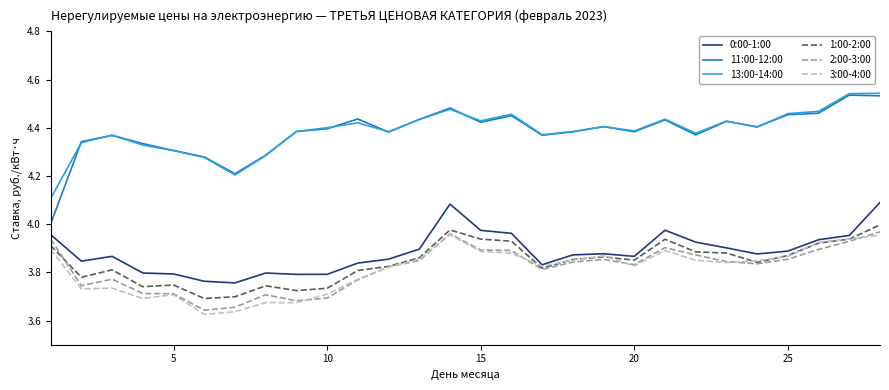

What are all the series names shown in the legend?

0:00-1:00, 11:00-12:00, 13:00-14:00, 1:00-2:00, 2:00-3:00, 3:00-4:00